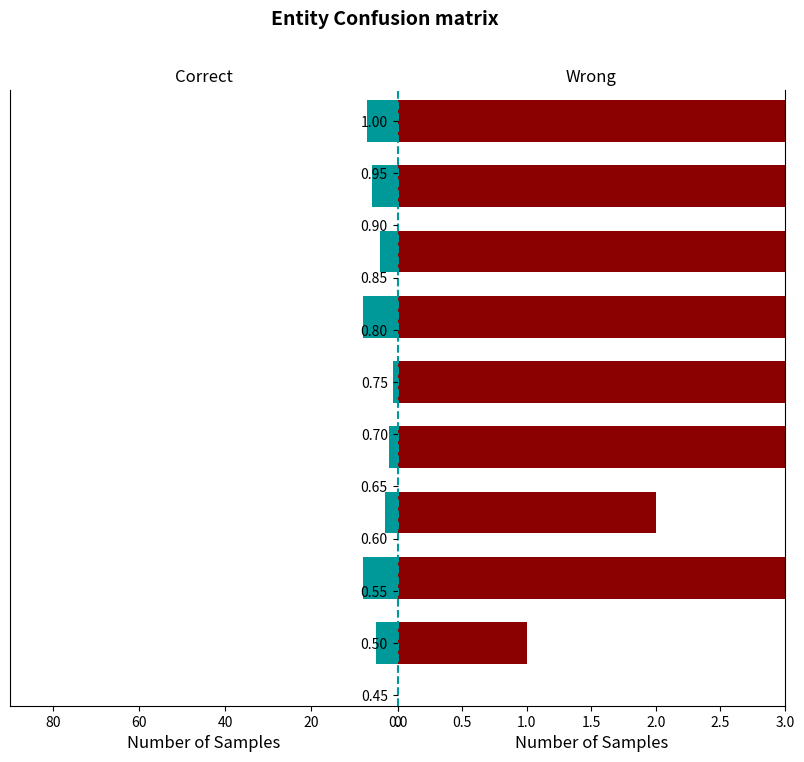

At which category is the sum across all series the highest?

0.70